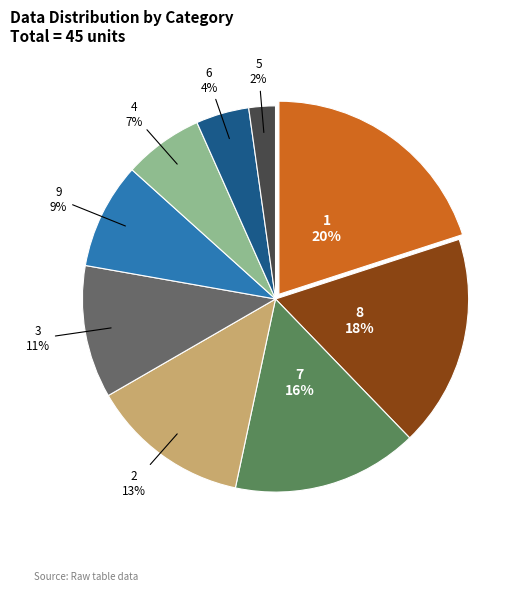

What percentage is the 2 slice, to the nearest percent?

13%